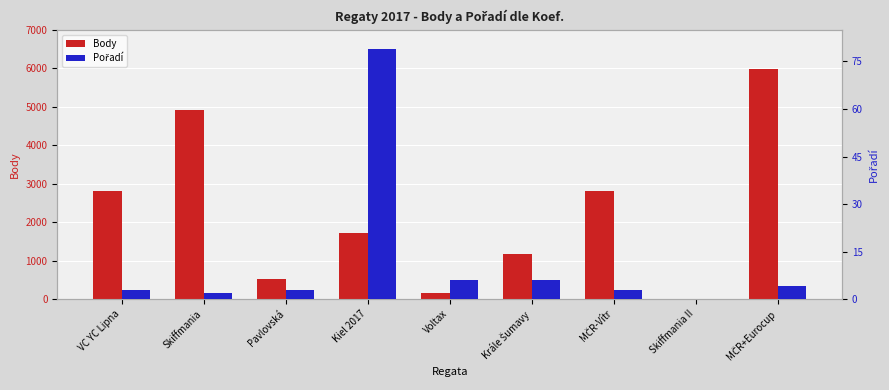

What is the sum of all Body values?

20126